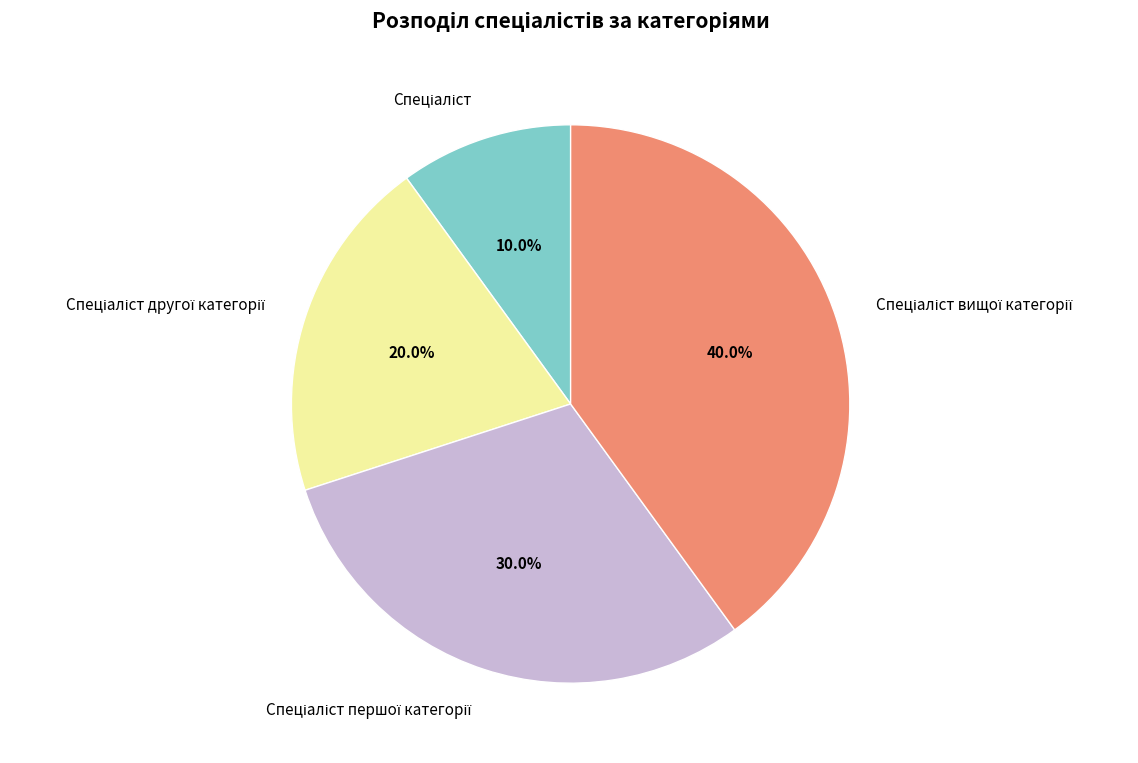

Is there a majority slice in this chart?

No